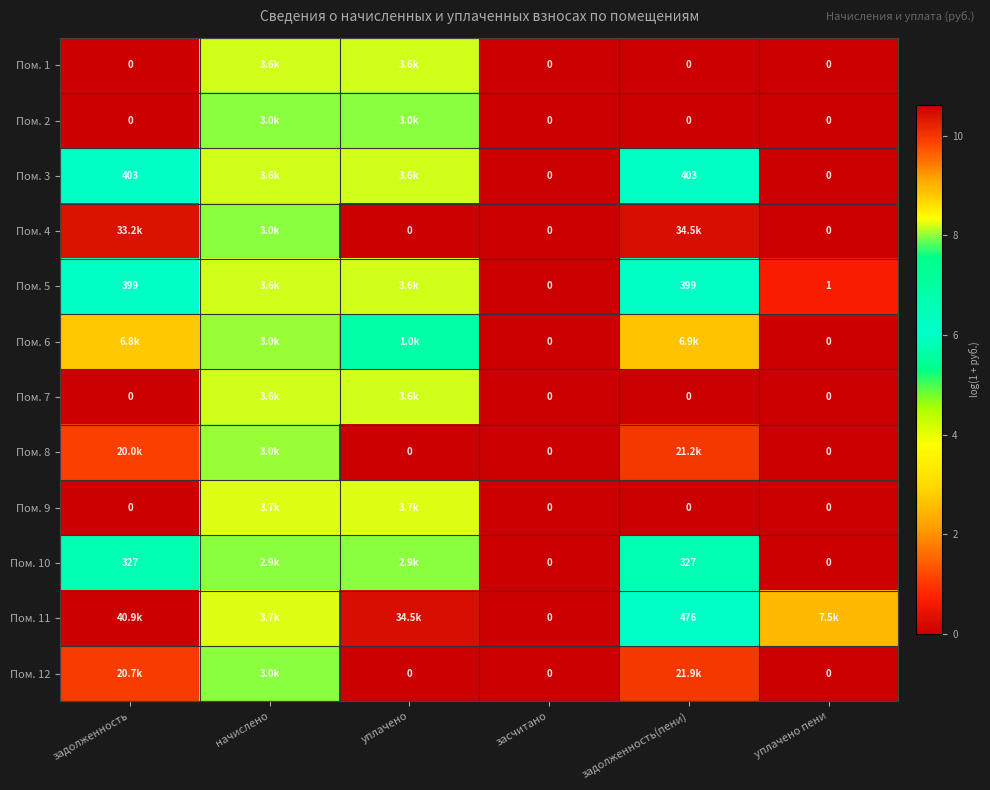

At which label does Пом. 6 reach its minimum?

засчитано